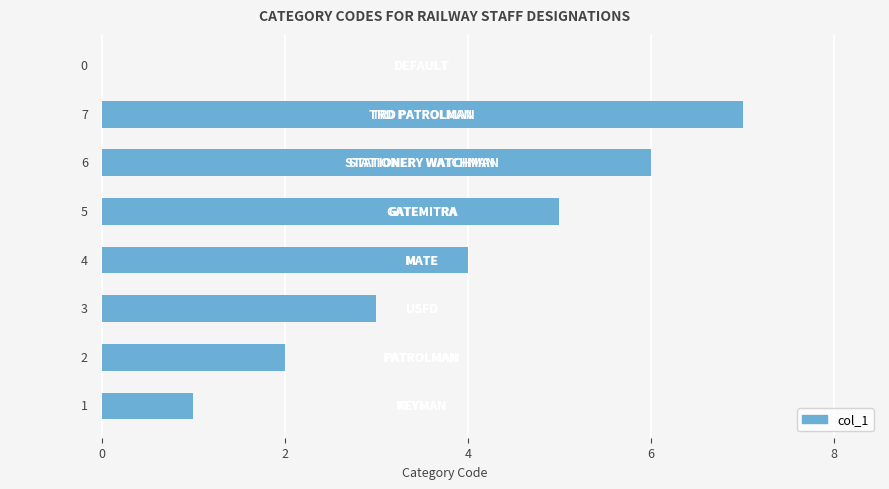

What is the greatest value displayed?

7